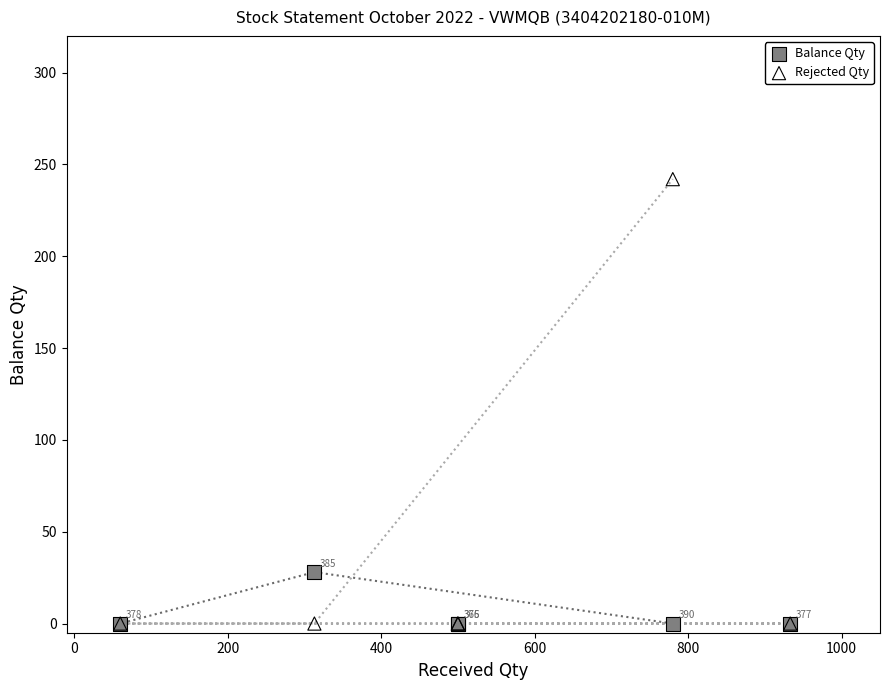

Across all series, what Y value is closest to 121?

28